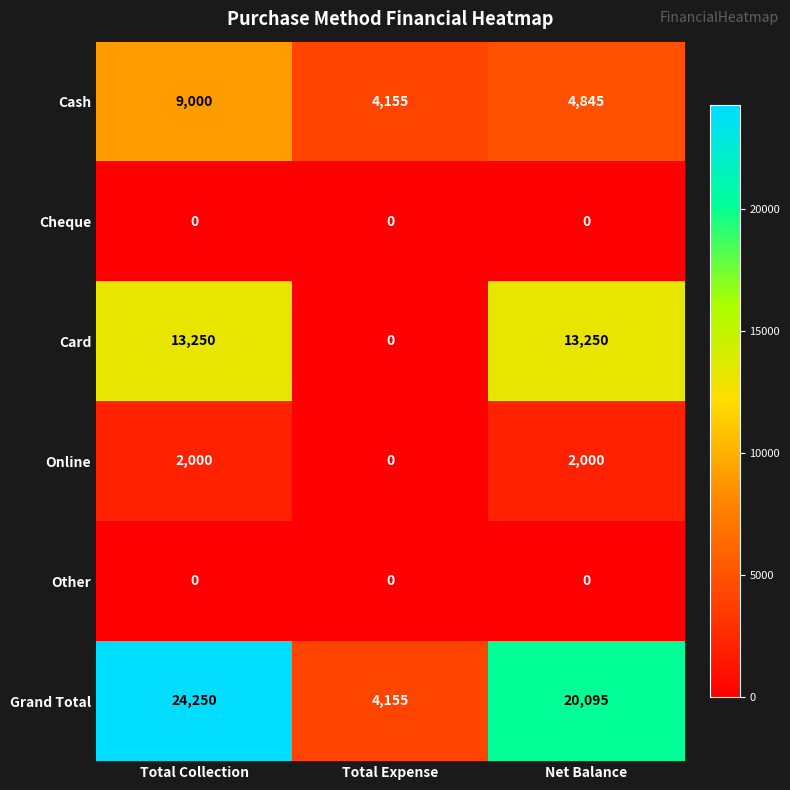

What is the average value of the Grand Total series?

16167